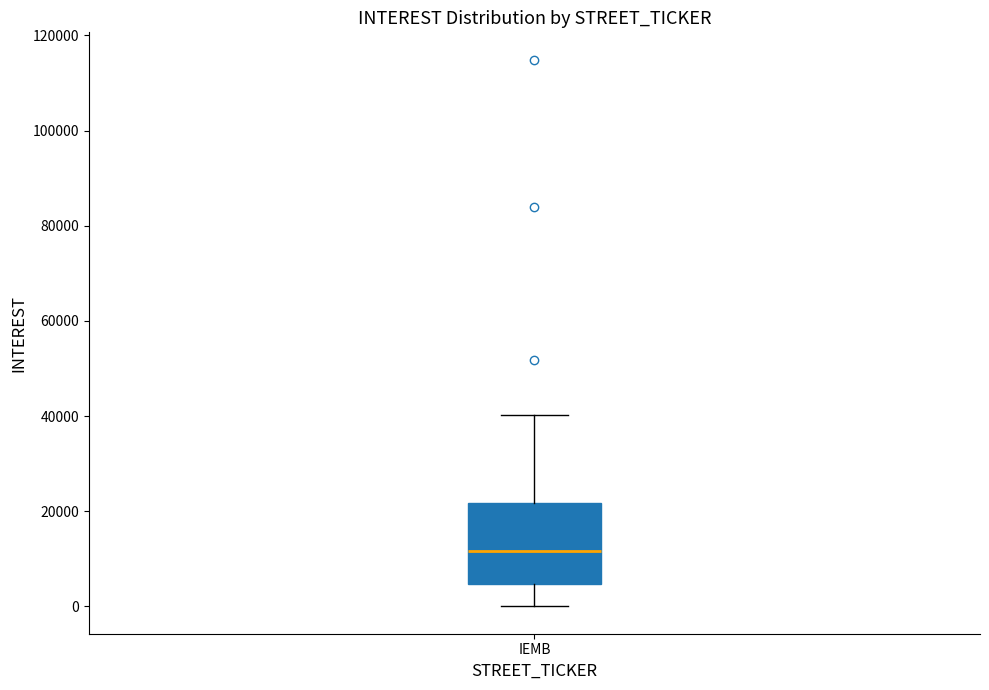

Transcribe this box plot: give where the median line is, the range the box spans, and where the two whiskers end, as read against the y-axis. The values are not printed on the chart, so give them approximately, as read against the axis.

median 12000, box 4000 to 22000, whiskers 0 to 40000